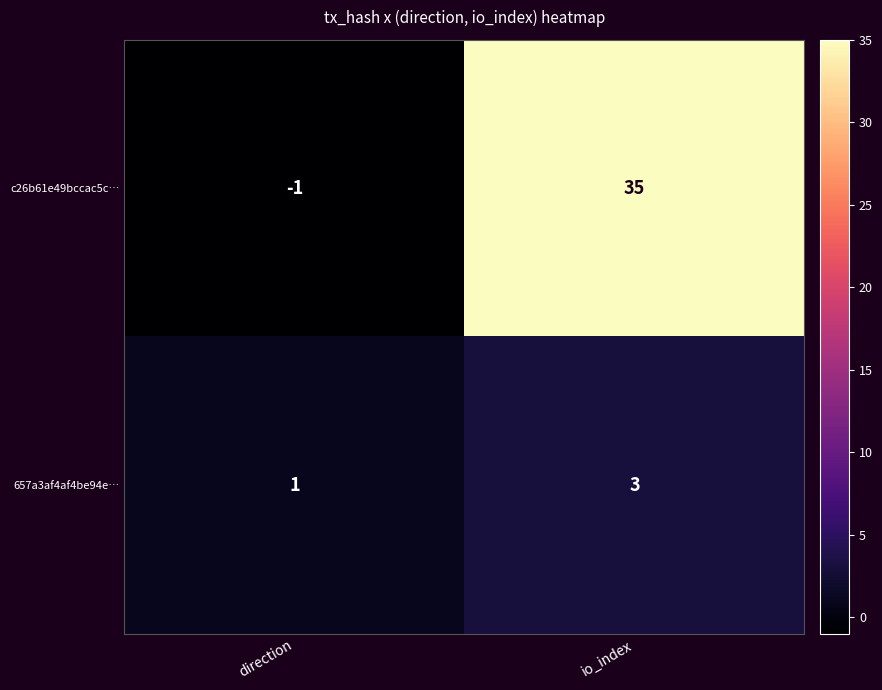

What is the greatest value displayed?

35